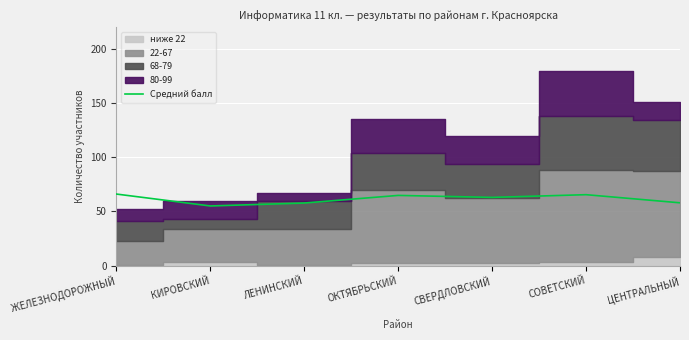

Count the number of values greater than 63.

3